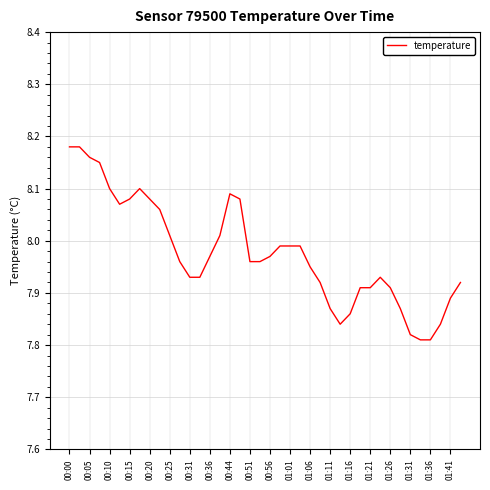

What is the difference between the maximum and minimum values?

0.4